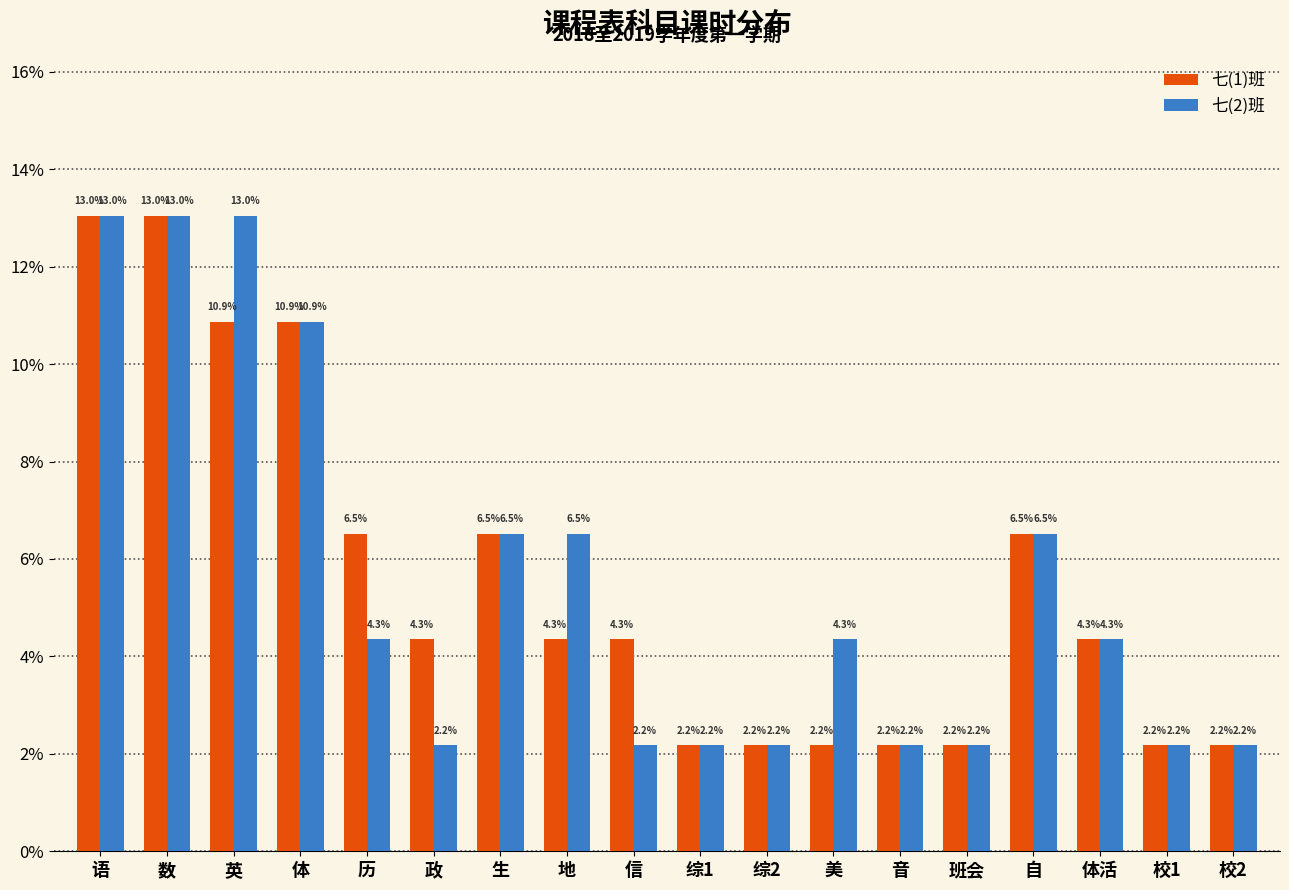

Reading right to left, list all the values displayed in this chart.

七(1)班: 校2=2.2	校1=2.2	体活=4.3	自=6.5	班会=2.2	音=2.2	美=2.2	综2=2.2	综1=2.2	信=4.3	地=4.3	生=6.5	政=4.3	历=6.5	体=10.9	英=10.9	数=13.0	语=13.0
七(2)班: 校2=2.2	校1=2.2	体活=4.3	自=6.5	班会=2.2	音=2.2	美=4.3	综2=2.2	综1=2.2	信=2.2	地=6.5	生=6.5	政=2.2	历=4.3	体=10.9	英=13.0	数=13.0	语=13.0